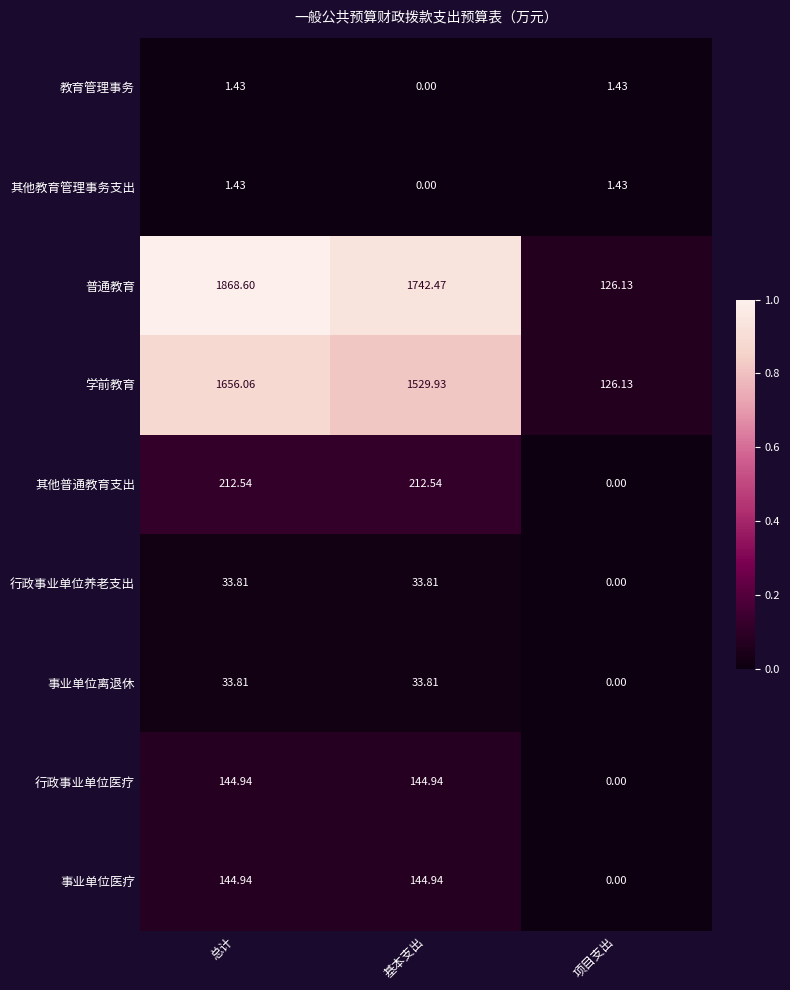

Which series has the largest range (max minus min)?

普通教育